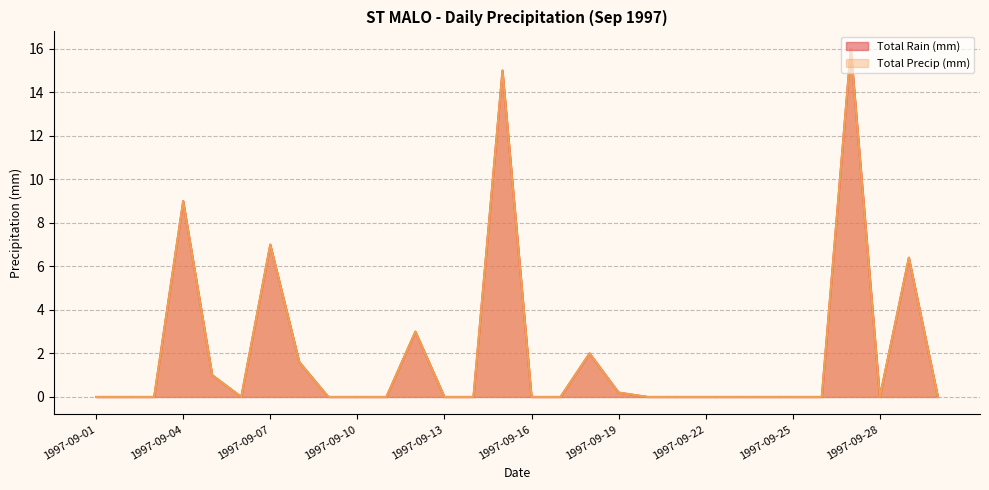

What is the average value of the Total Rain (mm) series?

2.0